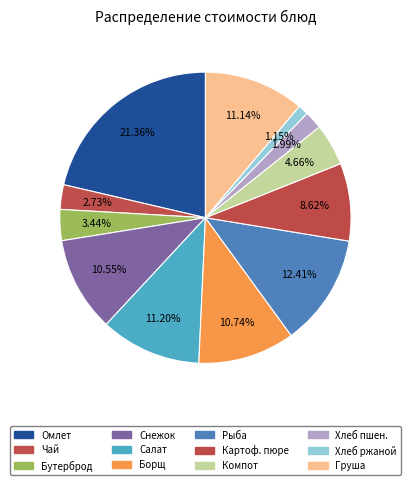

To the nearest percent, what is the average slice percentage?

8%